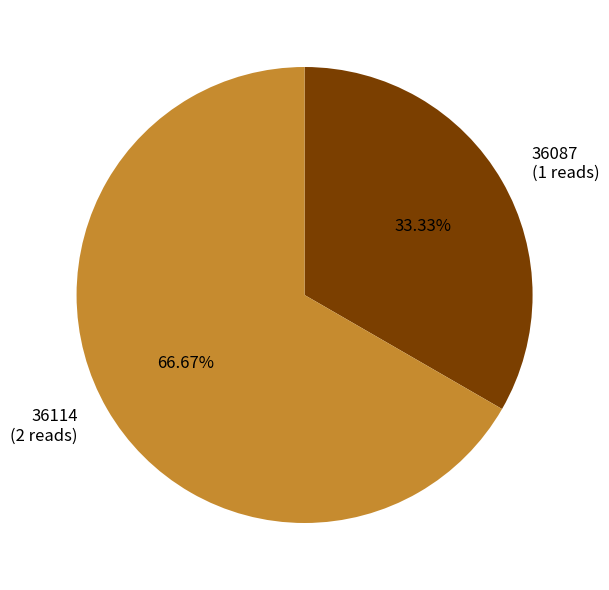

The 36114 slice represents 57% of the pie. True or false?

False